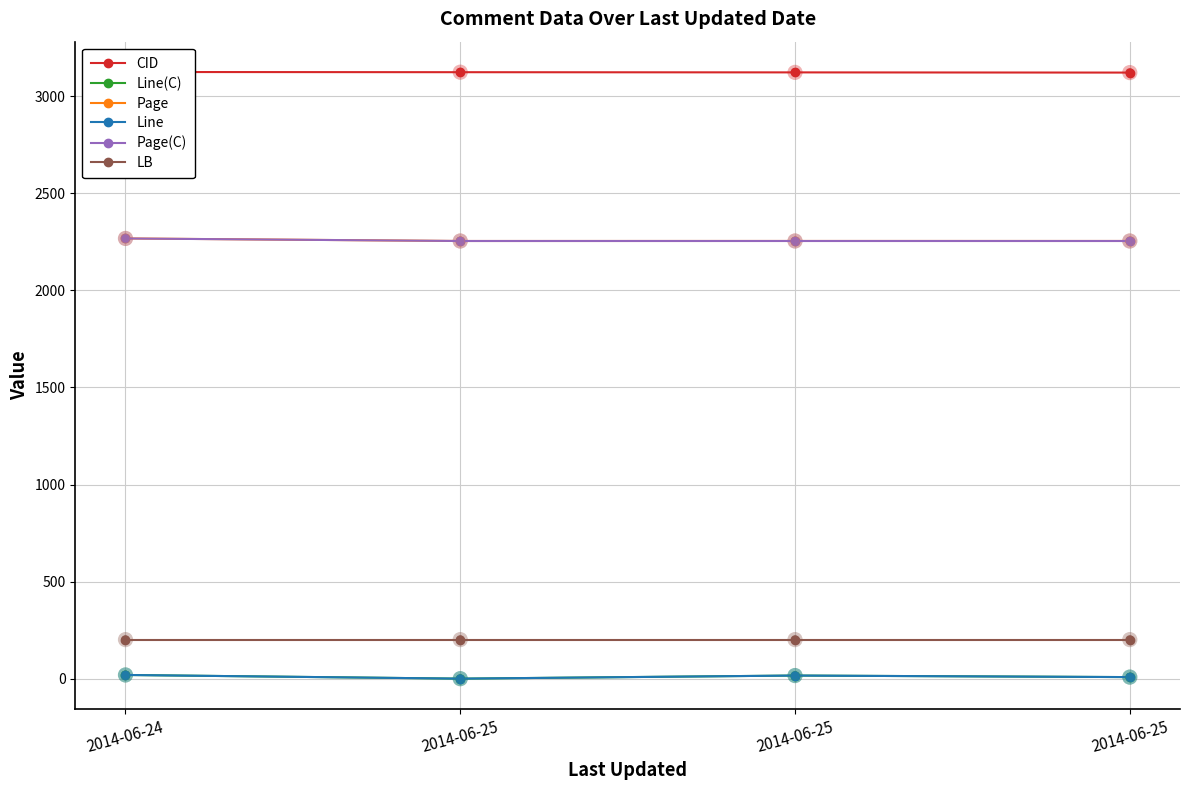

Which series contains the highest Y value?

CID